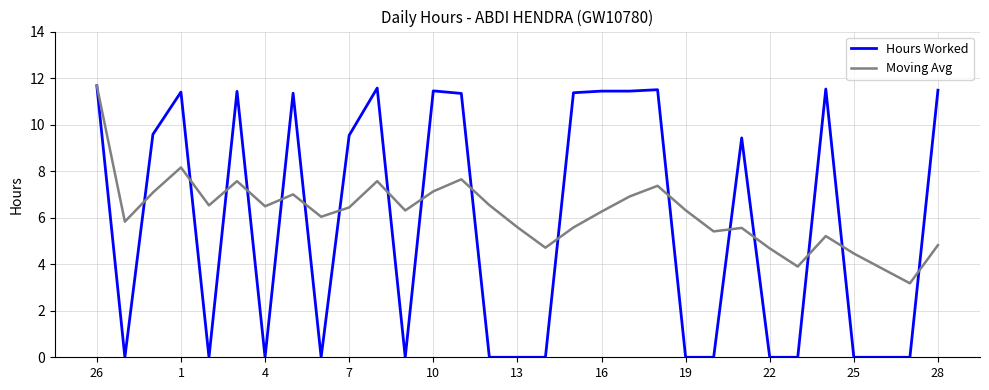

What is the greatest value displayed?

11.7